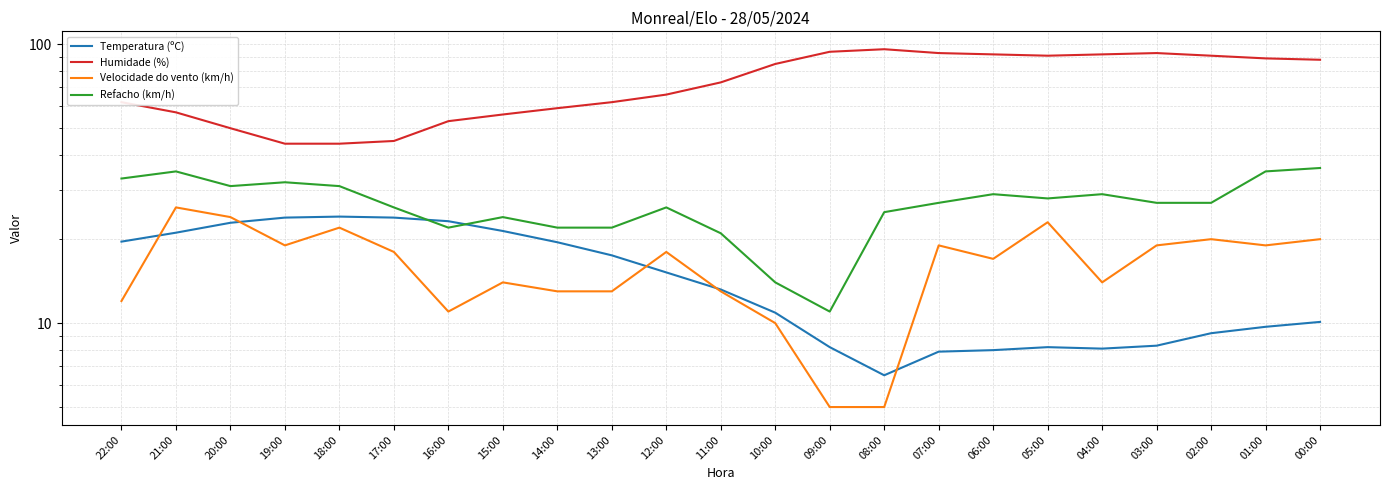

Is it true that Velocidade do vento (km/h) equals 13.2 at 19:00?

False